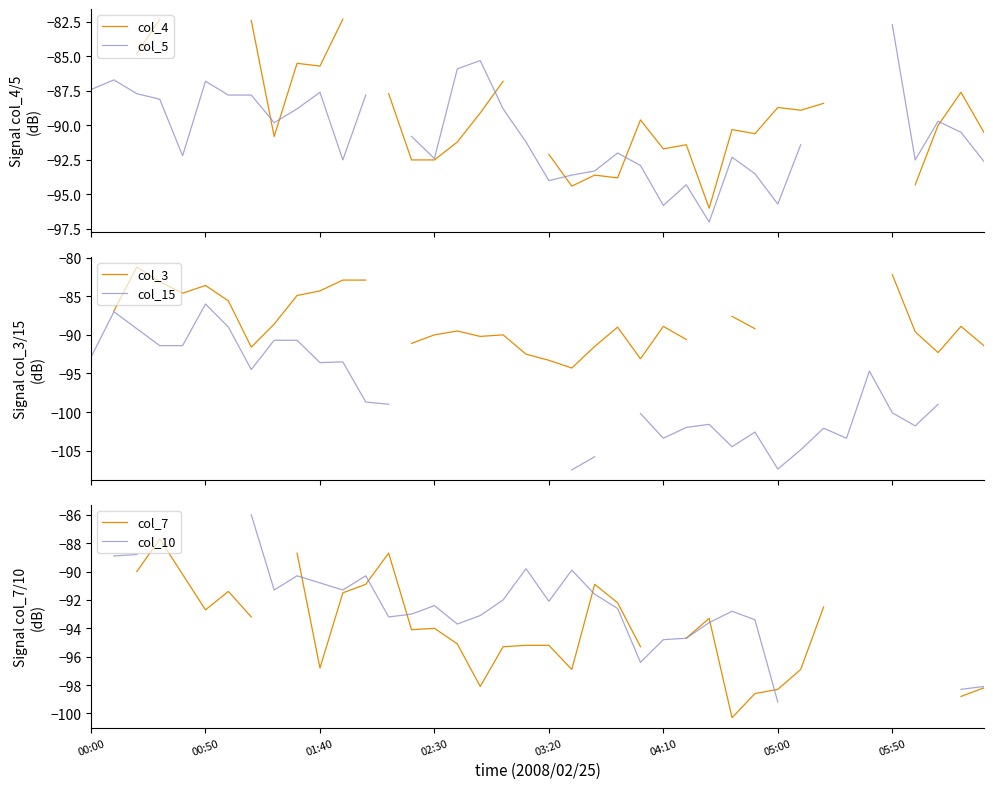

How many intersections are there between col_3 and col_7?

2